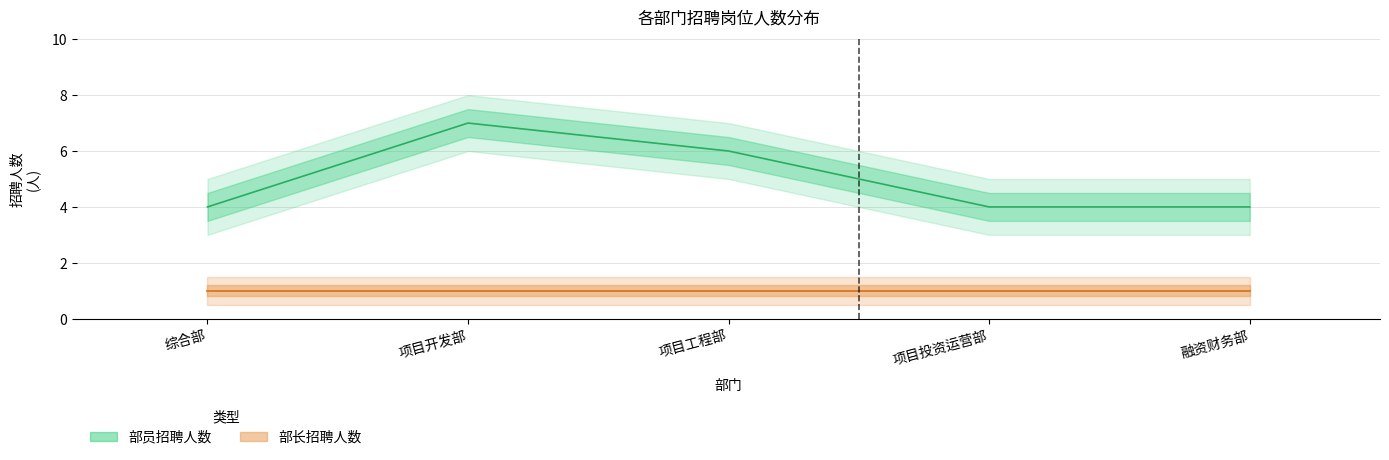

At how many categories does at least one series exceed 6?

1